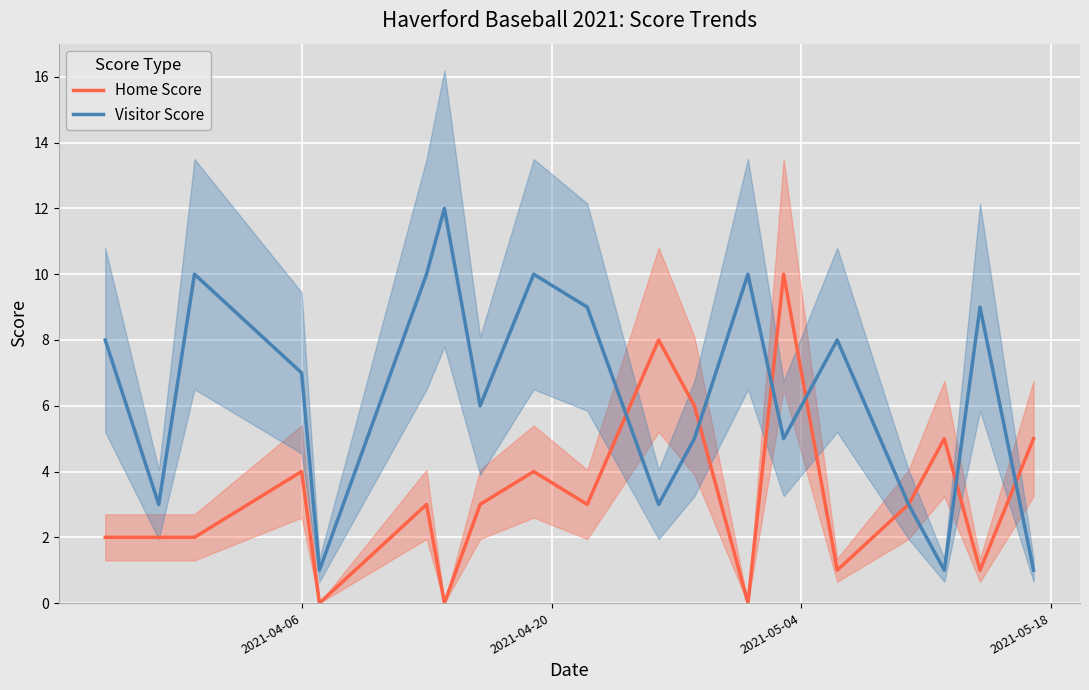

What is the highest value of the Home Score series?

10